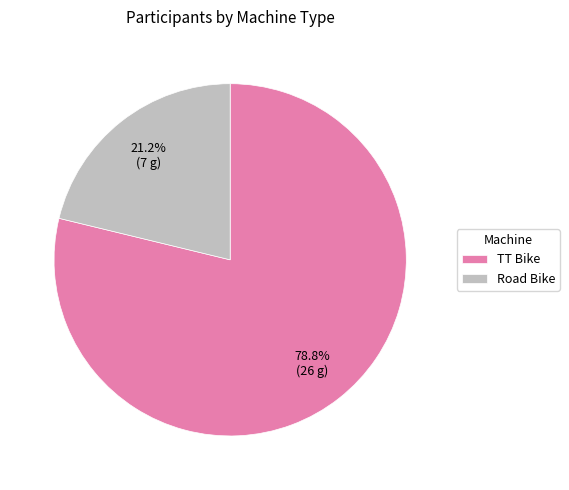

Is it true that Road Bike is 11% of the pie?

False